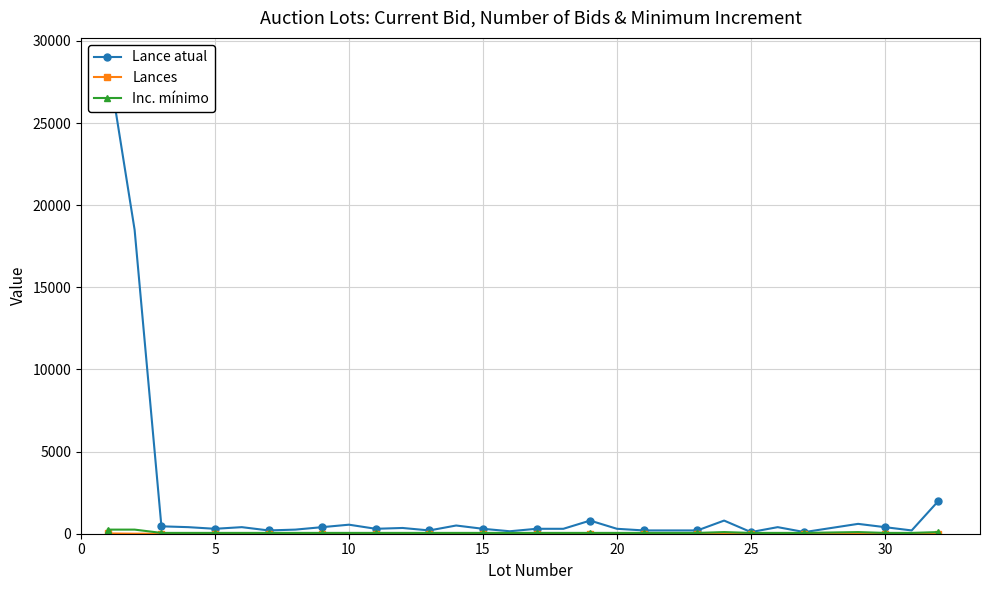

How many series are shown in this chart?

3